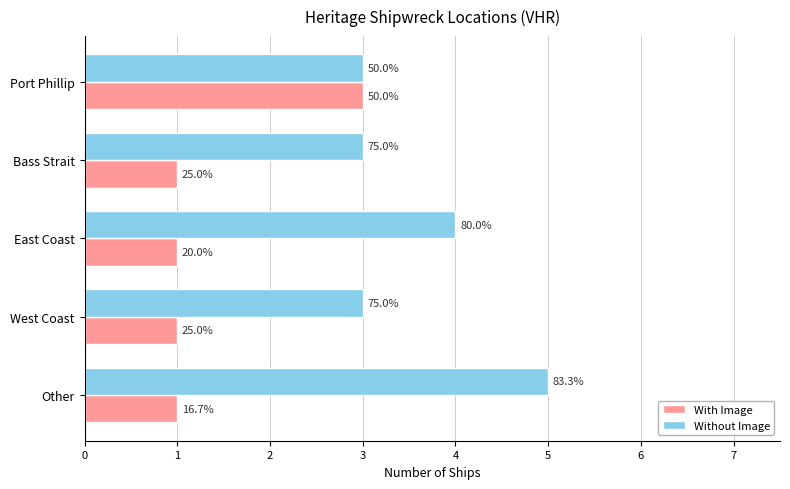

What are all the series names shown in the legend?

With Image, Without Image